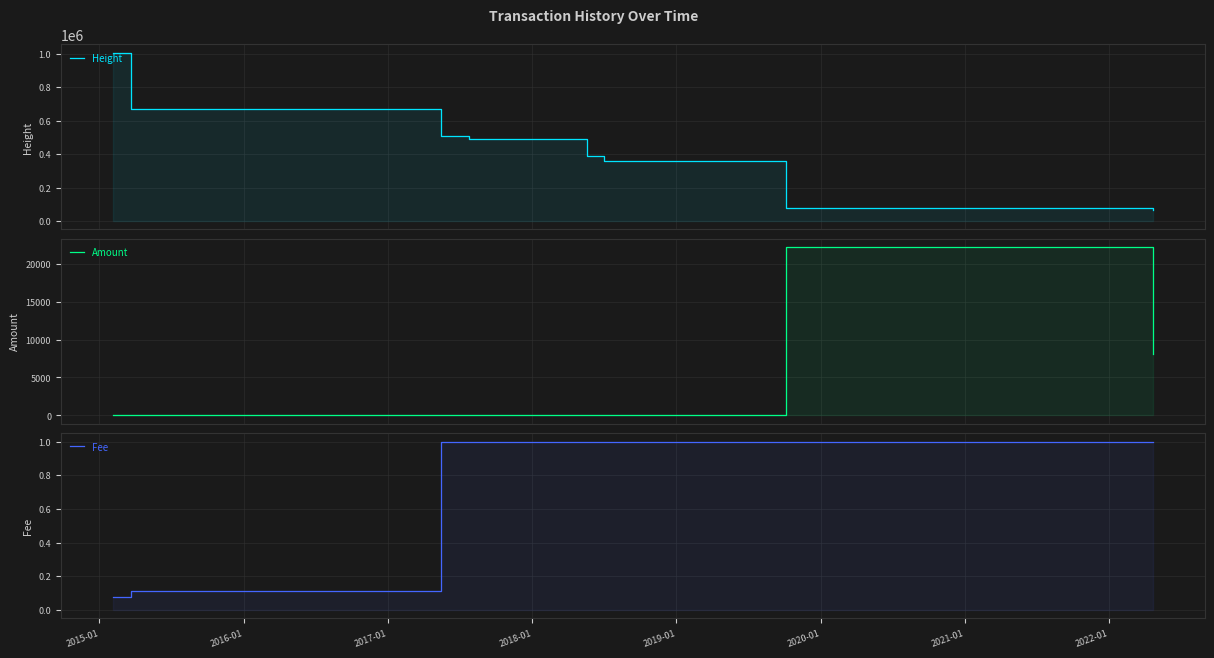

What is the average value of the Fee series?

0.8